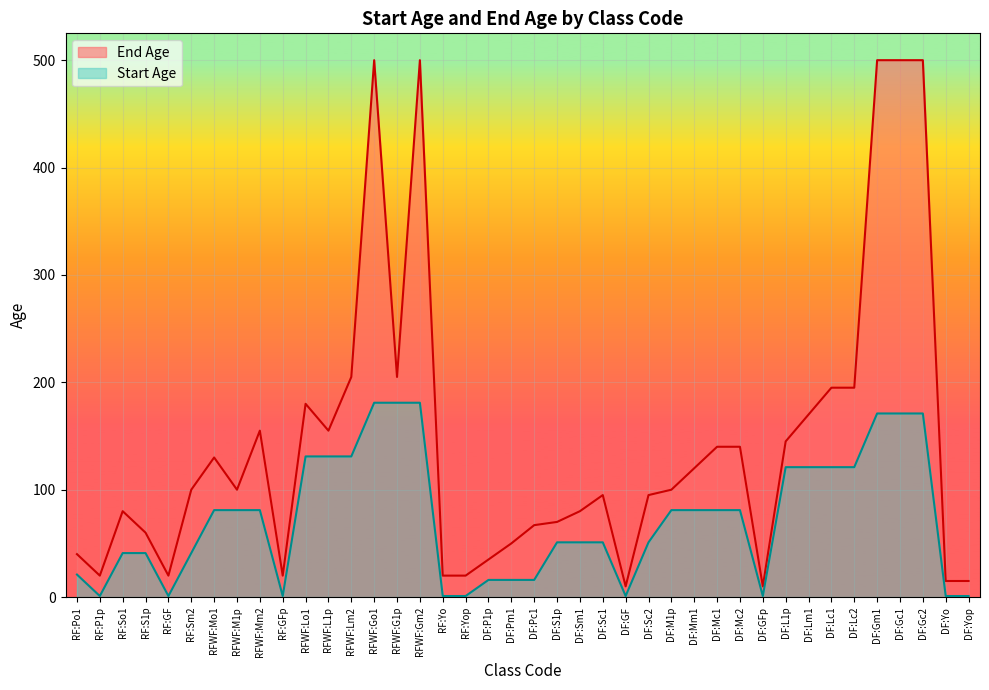

What is the difference between the maximum and minimum values in the End Age series?

490